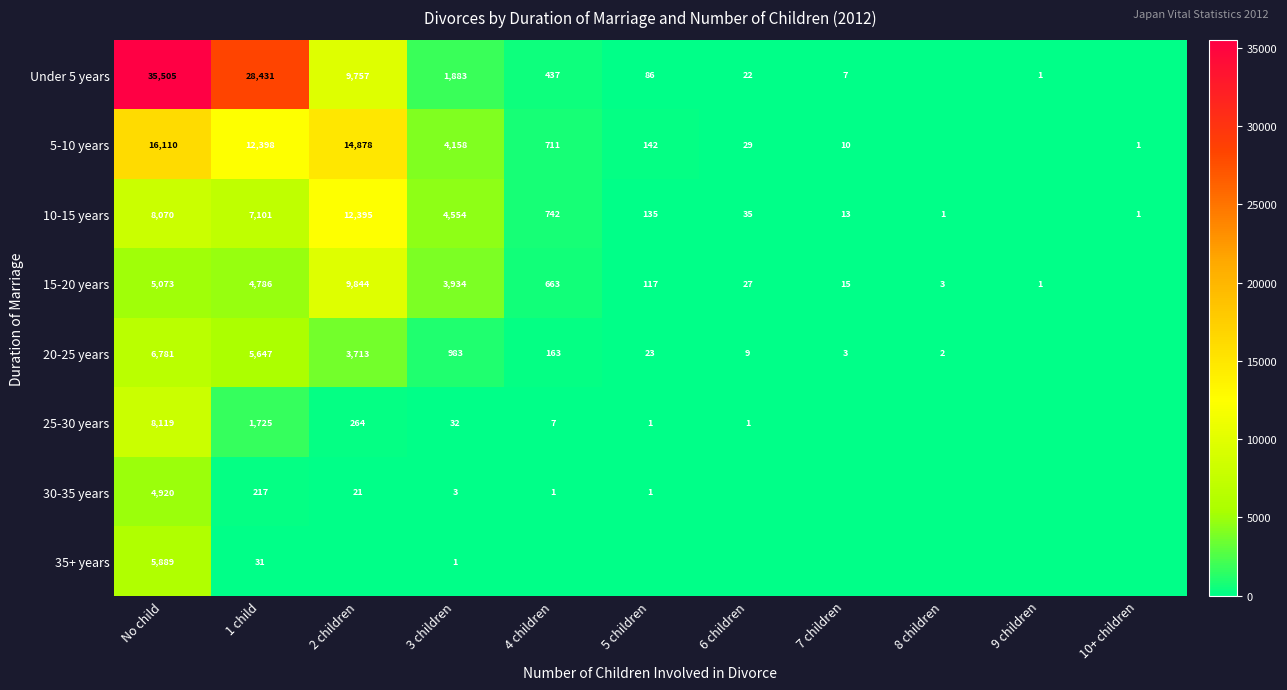

At which category is the sum across all series the highest?

No child